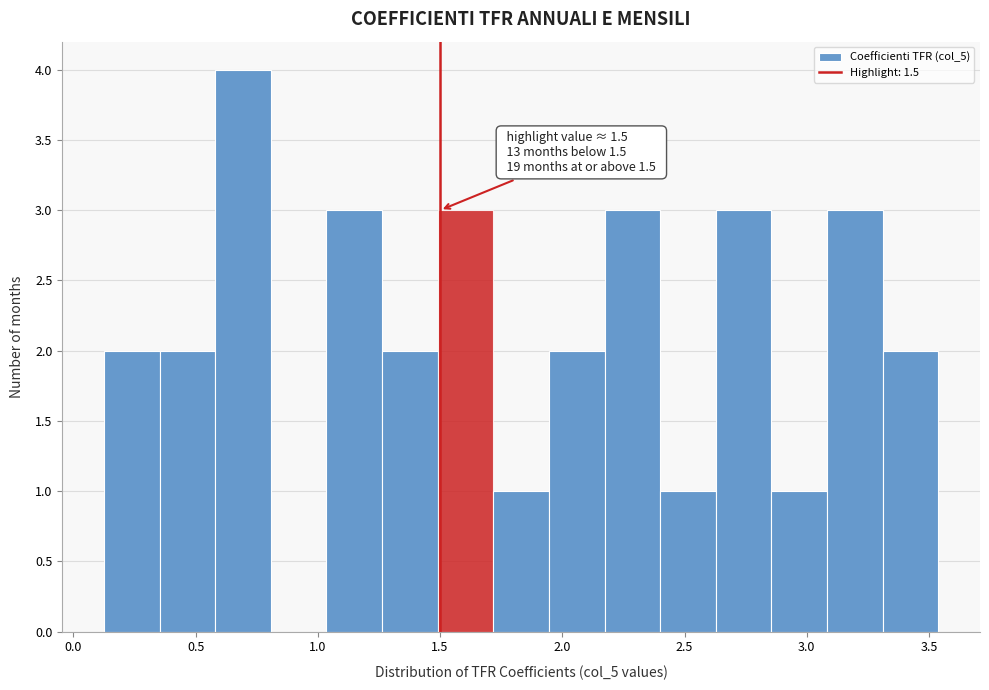

Which range on the x-axis has the tallest bar?

0.60 to 0.80